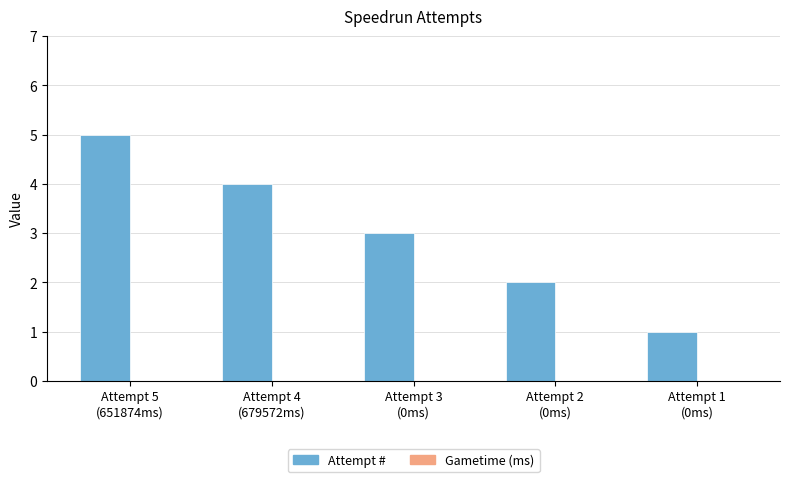

How many bars are there in total?

5